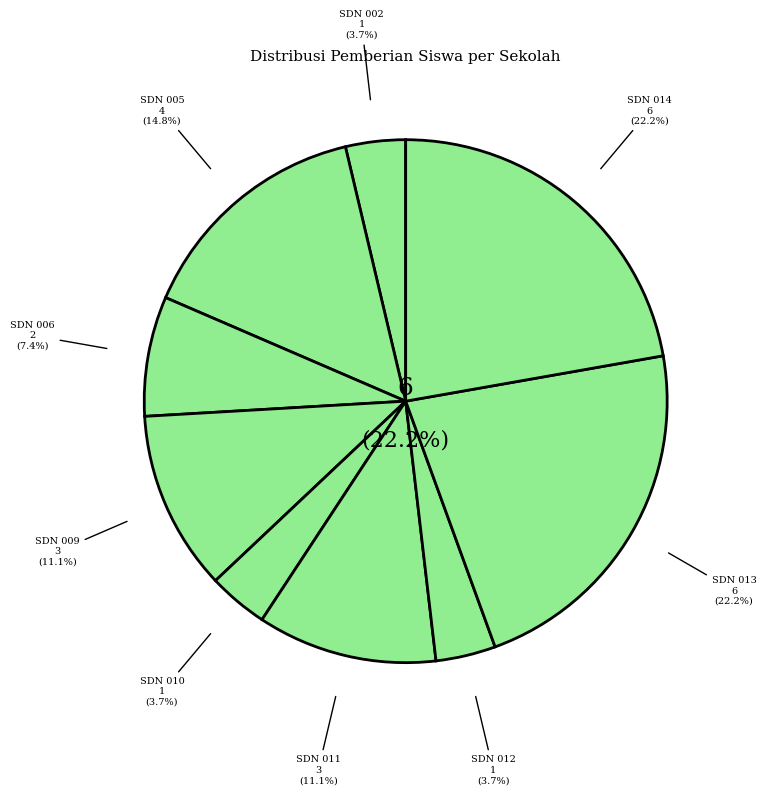

How many segments does this pie chart have?

9